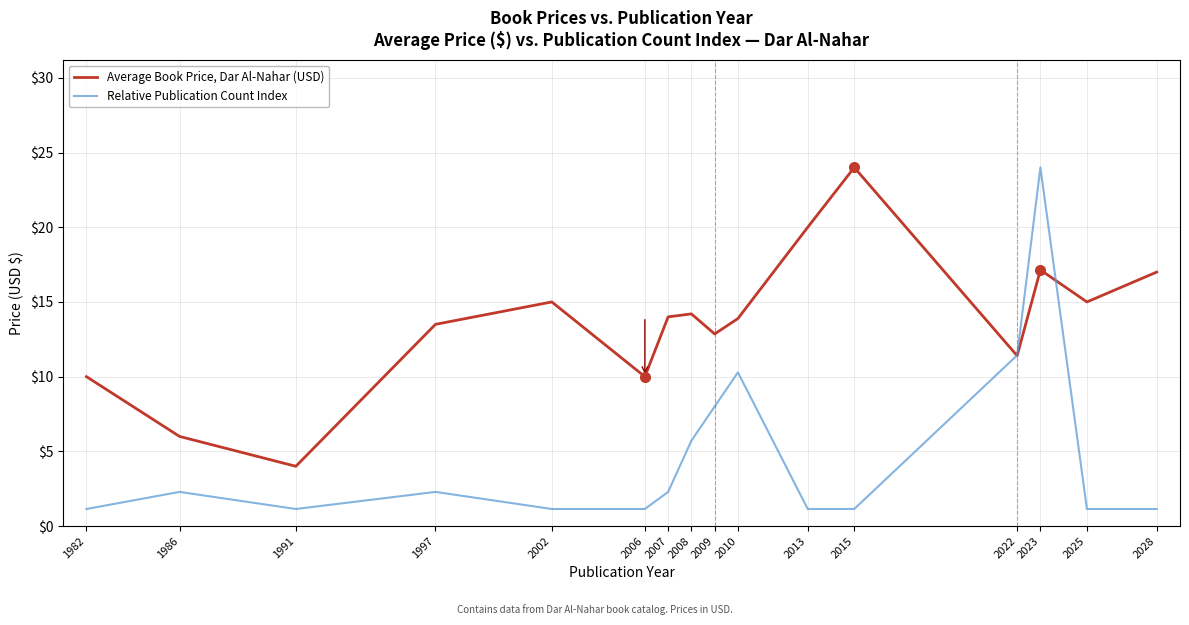

Which series has the largest range (max minus min)?

Relative Publication Count Index